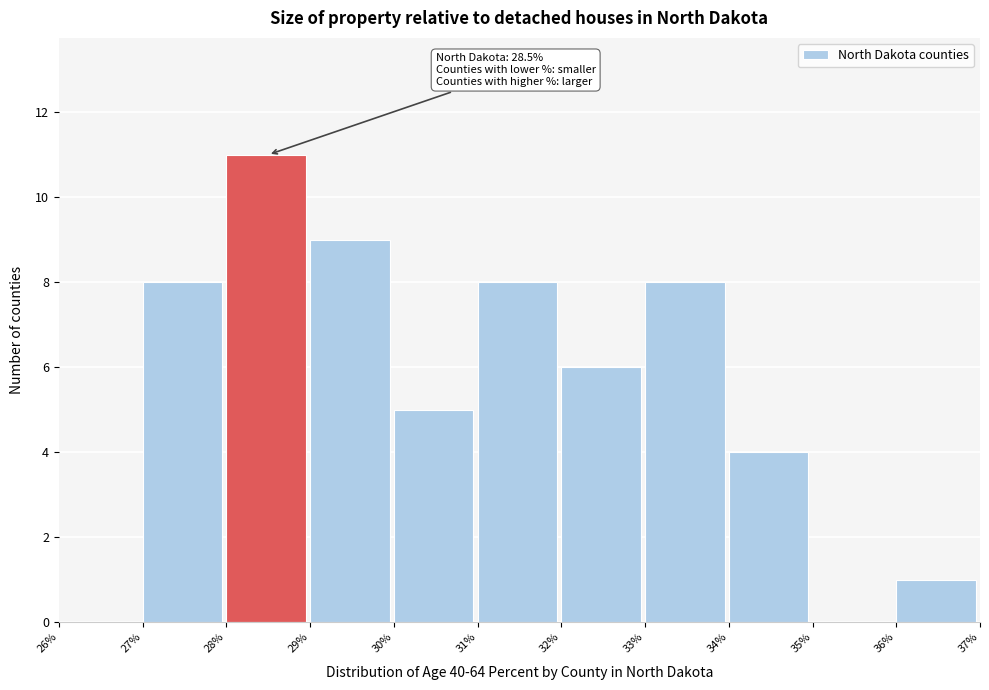

Over which range of the x-axis is the bar tallest?

28% to 29%